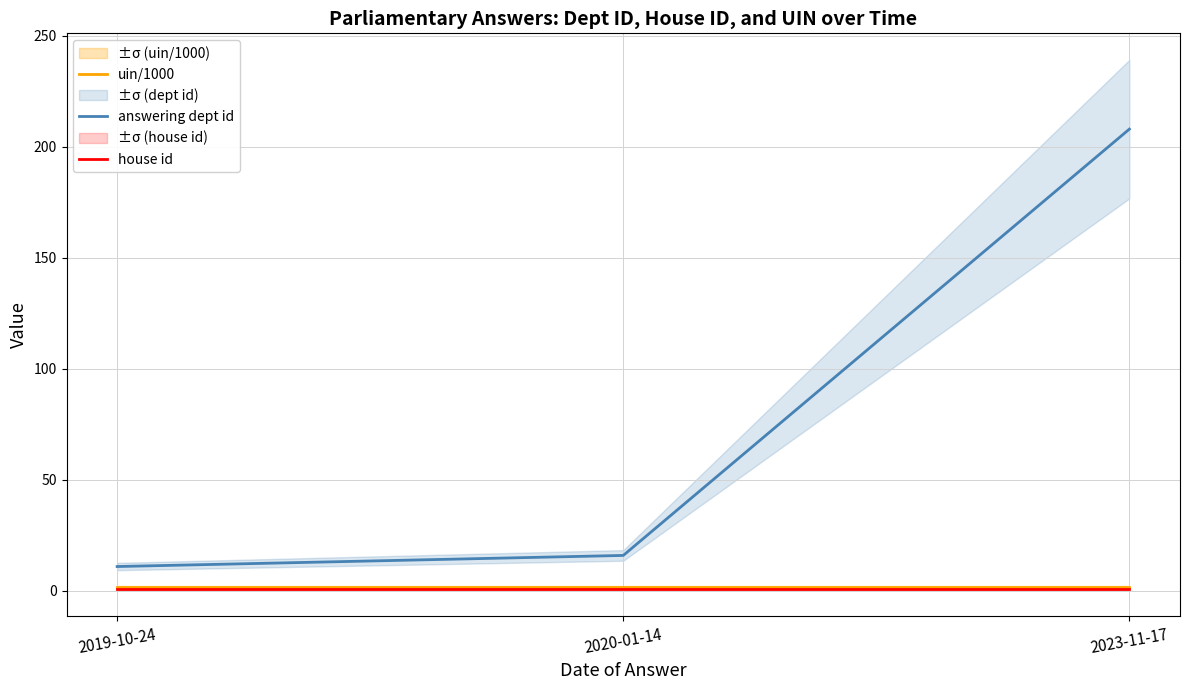

The uin/1000 series shows 1.8 at 2023-11-17. True or false?

True